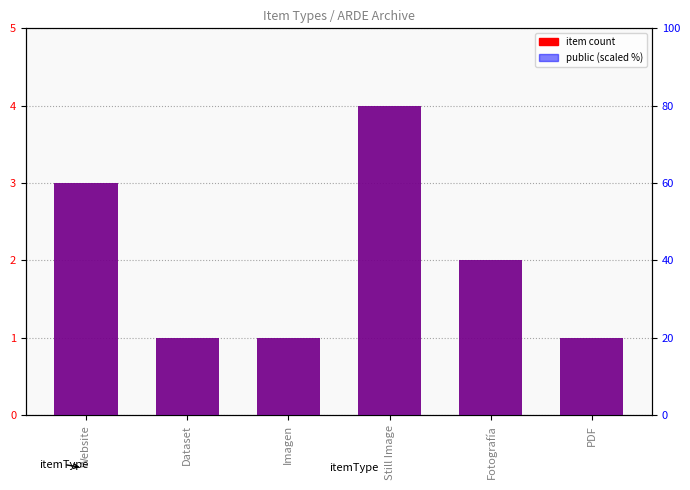

Between Still Image and Fotografía, which series saw the biggest shift?

public (scaled %)